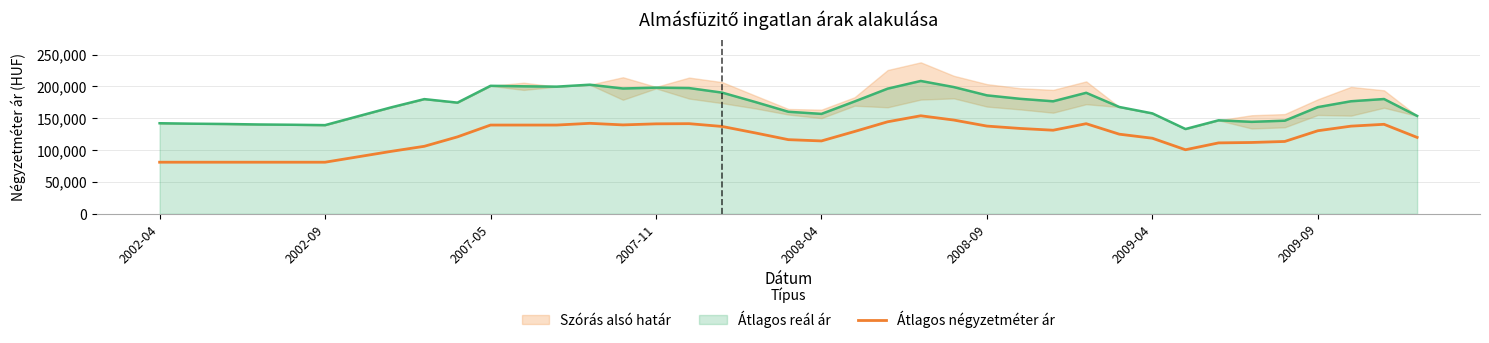

How many lines are shown in the chart?

1